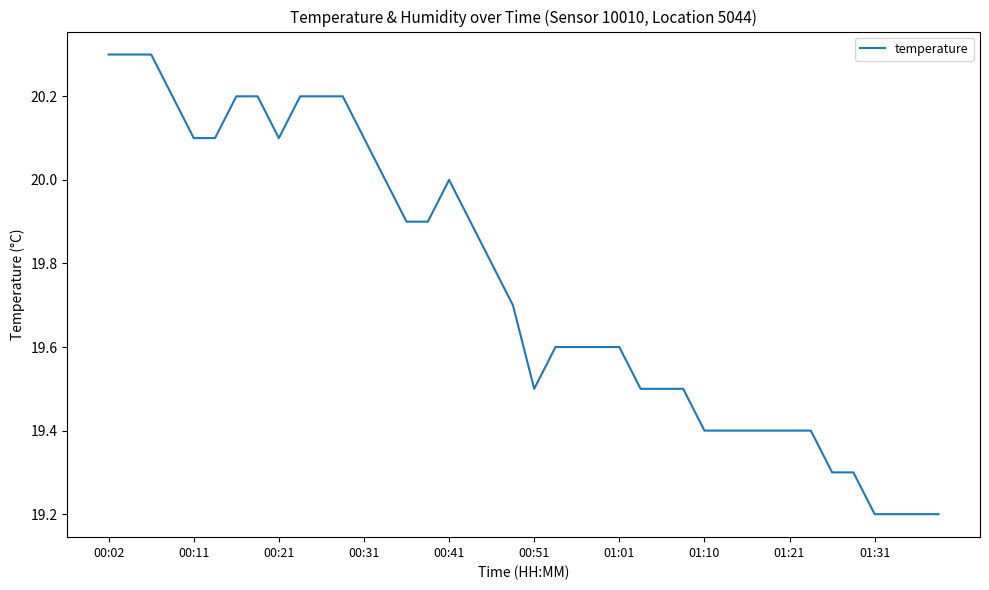

What is the greatest value displayed?

20.3